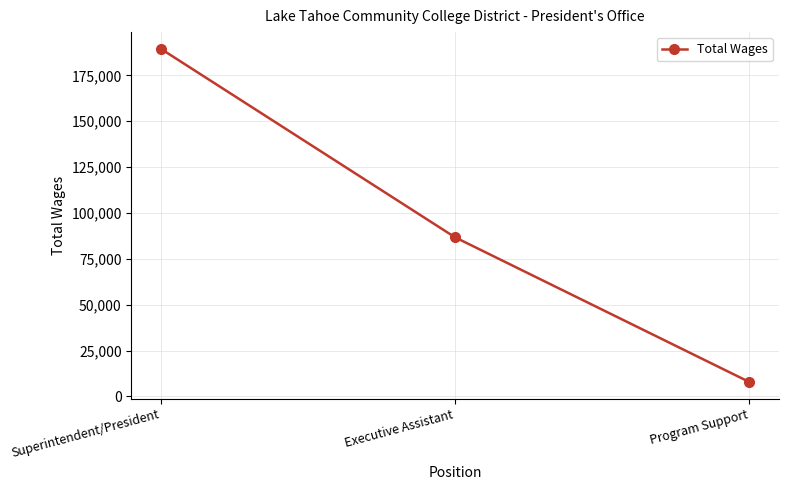

What is the value of the 1st point from the left?

189481